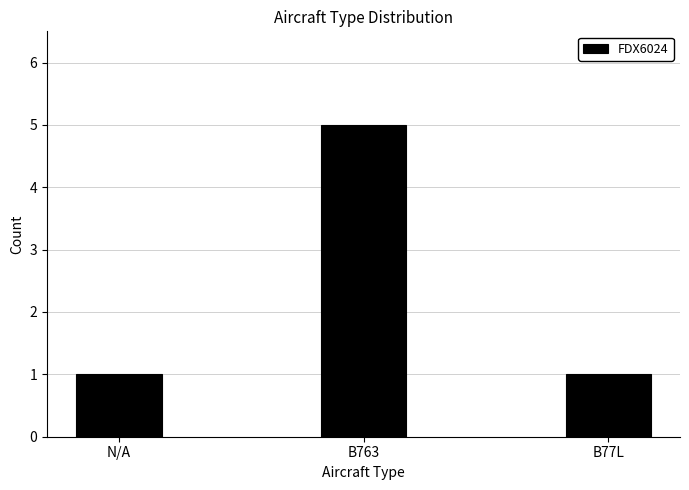

The value at B763 is 5. True or false?

True